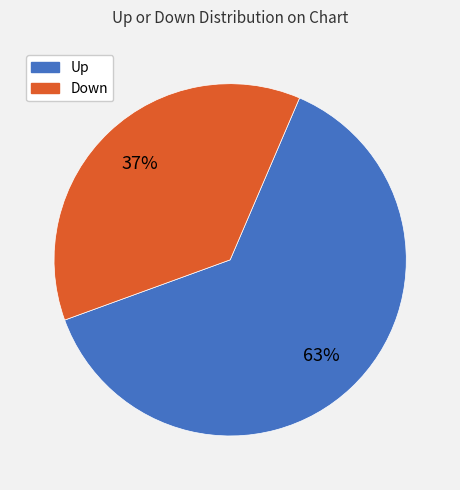

How many slices are in this pie chart?

2